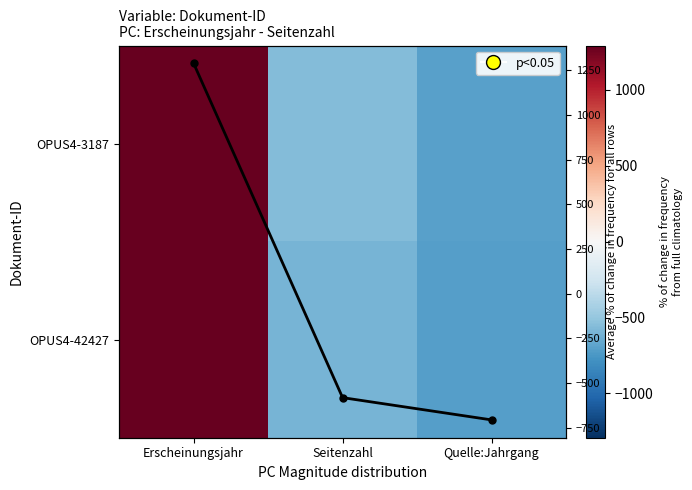

List the series in order of their overall mean, highest first.

OPUS4-3187, Avg across rows, OPUS4-42427